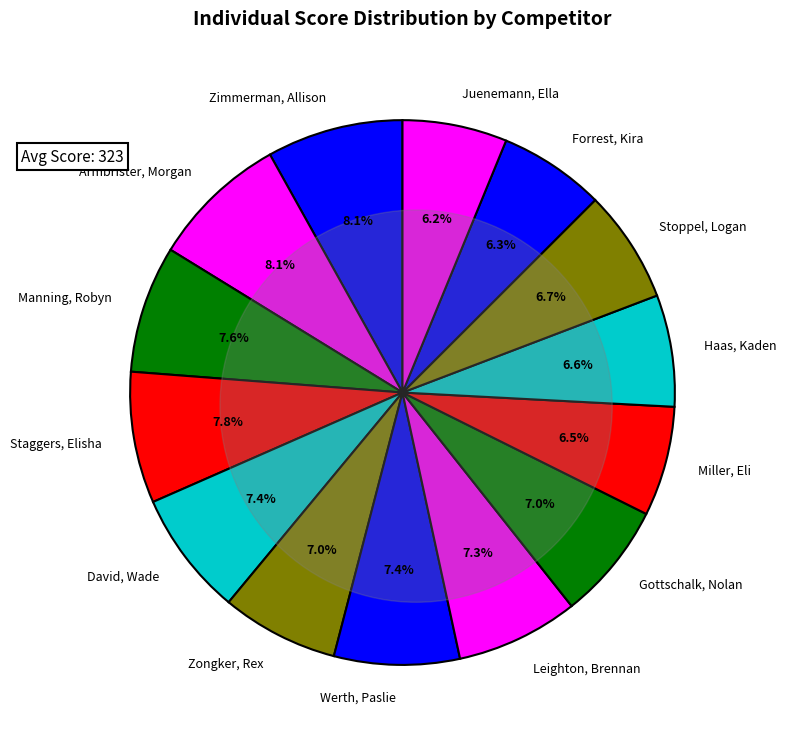

Which category has the biggest portion of the pie?

Armbrister, Morgan